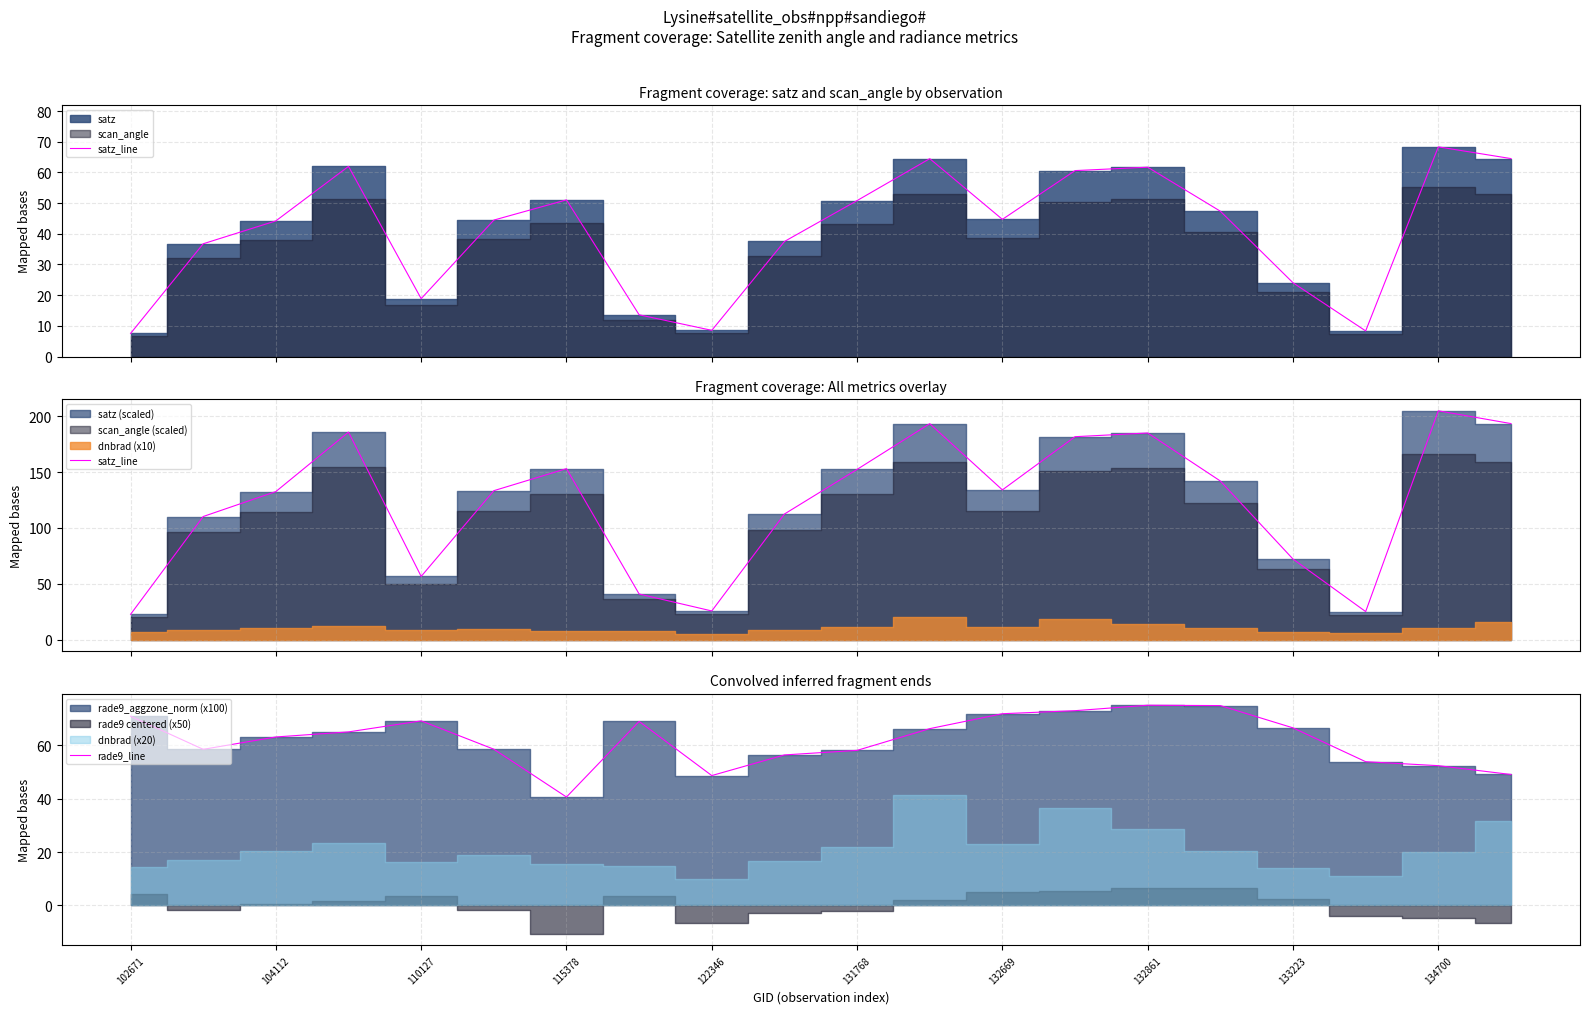

At which label does rade9_line reach its minimum?

115378